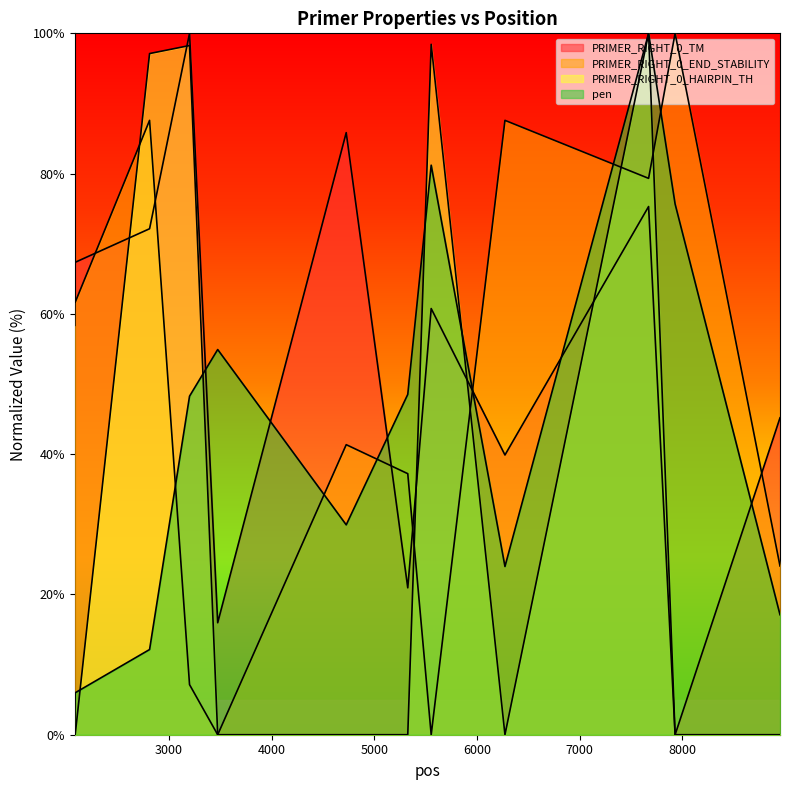

The value of pen at 2813 is 4.2. True or false?

False